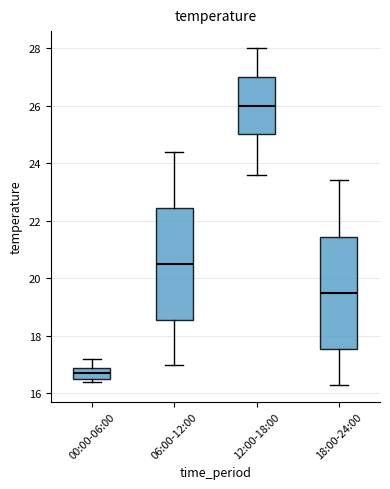

Reading left to right, transcribe this box plot: for each box, give where its median line is, the range the box spans, and where its two whiskers end, as read against the y-axis. The values are not printed on the chart, so give them approximately, as read against the axis.

00:00-06:00: median 16.8, box 16.6 to 17.0, whiskers 16.4 to 17.2
06:00-12:00: median 20.6, box 18.6 to 22.4, whiskers 17.0 to 24.4
12:00-18:00: median 26.0, box 25.0 to 27.0, whiskers 23.6 to 28.0
18:00-24:00: median 19.6, box 17.6 to 21.4, whiskers 16.4 to 23.4